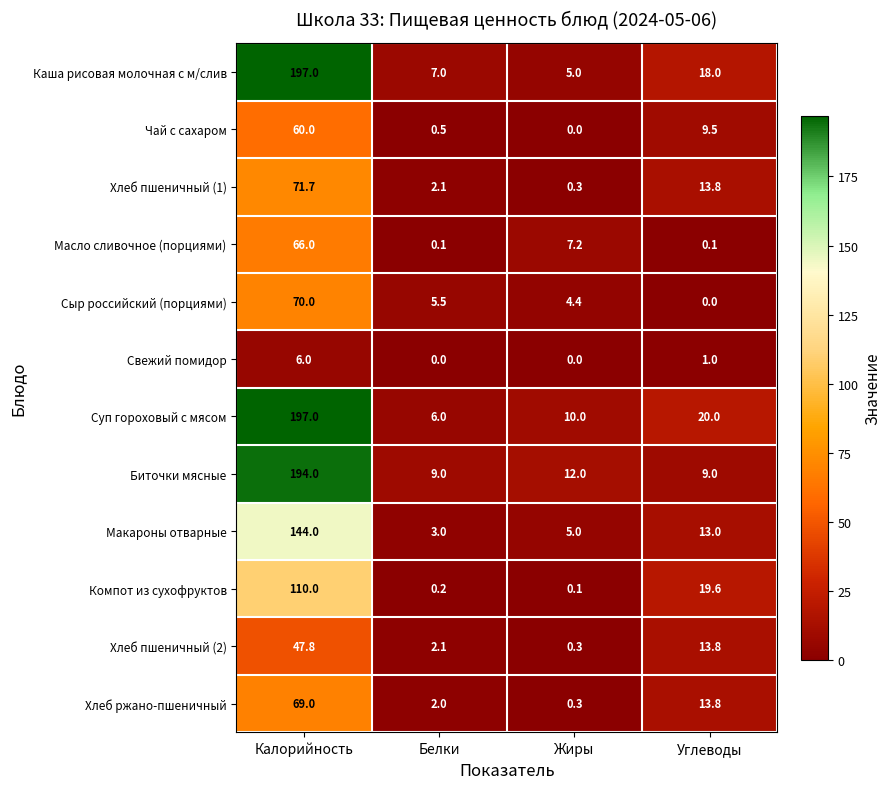

Which series has the largest total across all categories?

Суп гороховый с мясом